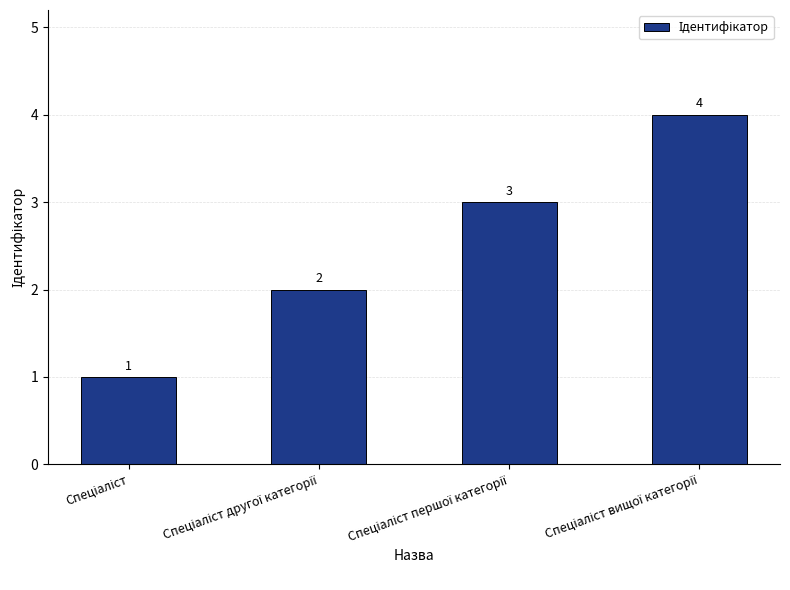

What is the value of the 3rd bar from the left?

3